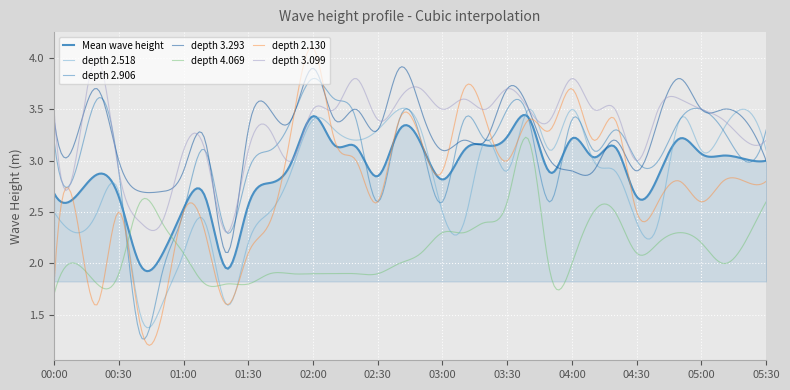

How many lines are shown in the chart?

7